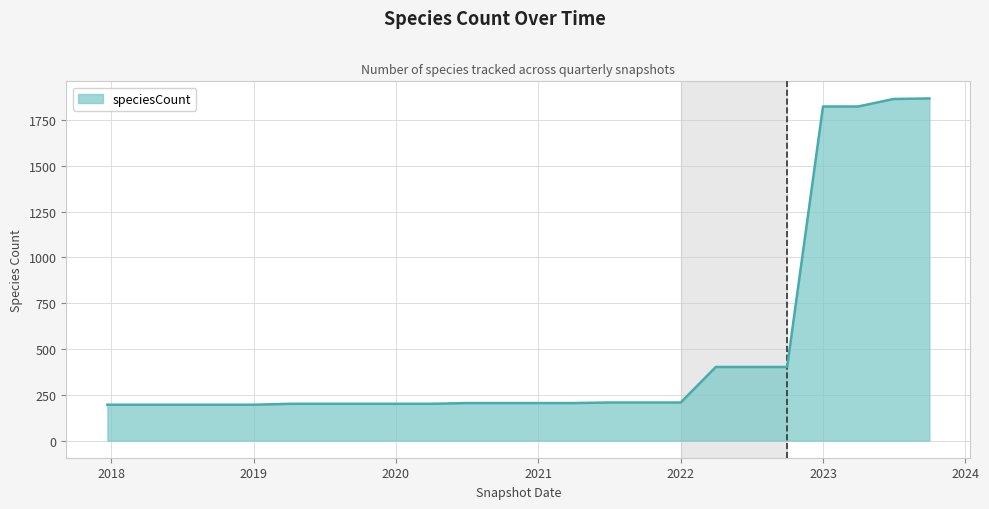

What is the maximum value shown in the chart?

1868